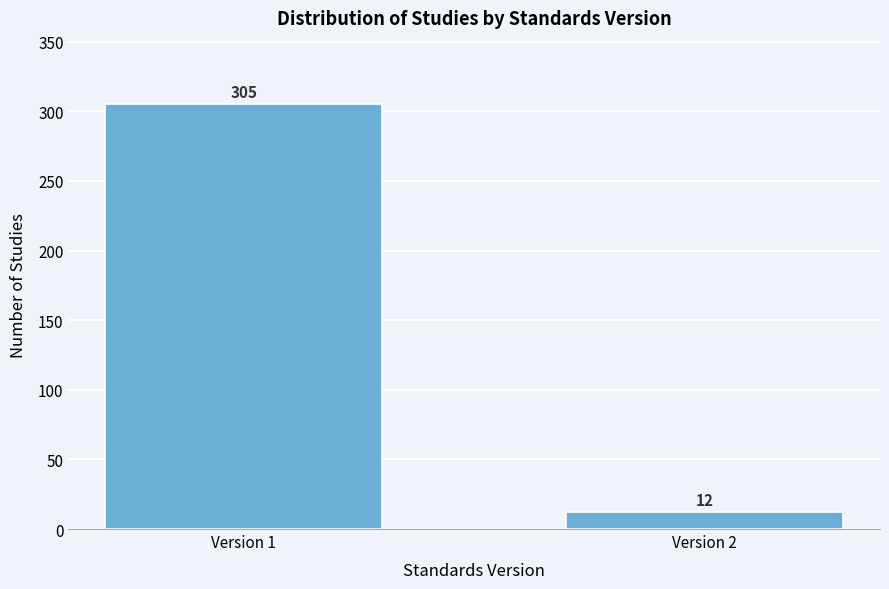

Reading left to right, extract all data points from this chart.

305	12